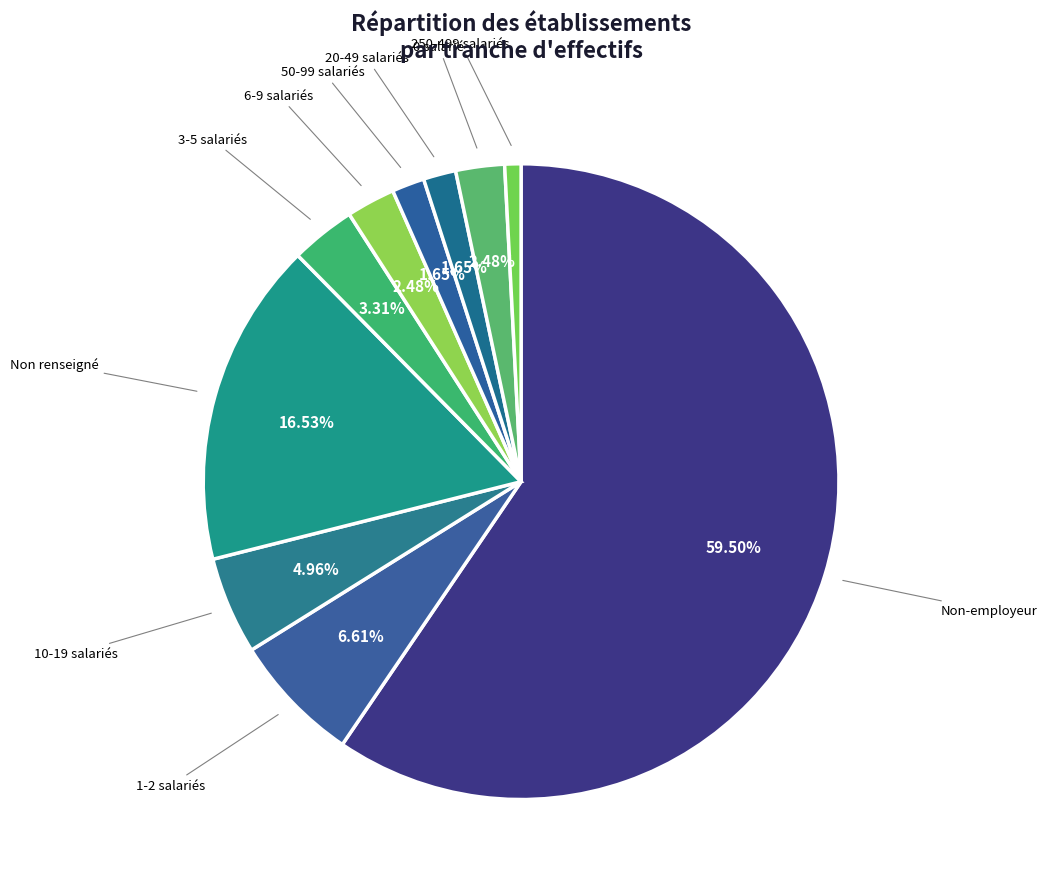

Is there a majority slice in this chart?

Yes